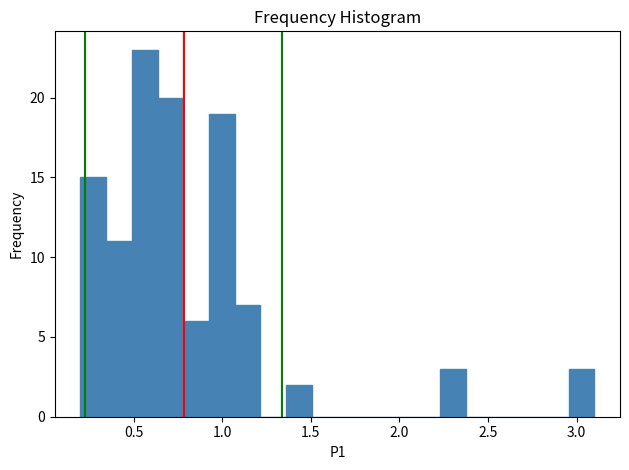

Around what value on the x-axis is the tallest bar? Give the approximate position of its centre, as read against the axis.

0.55